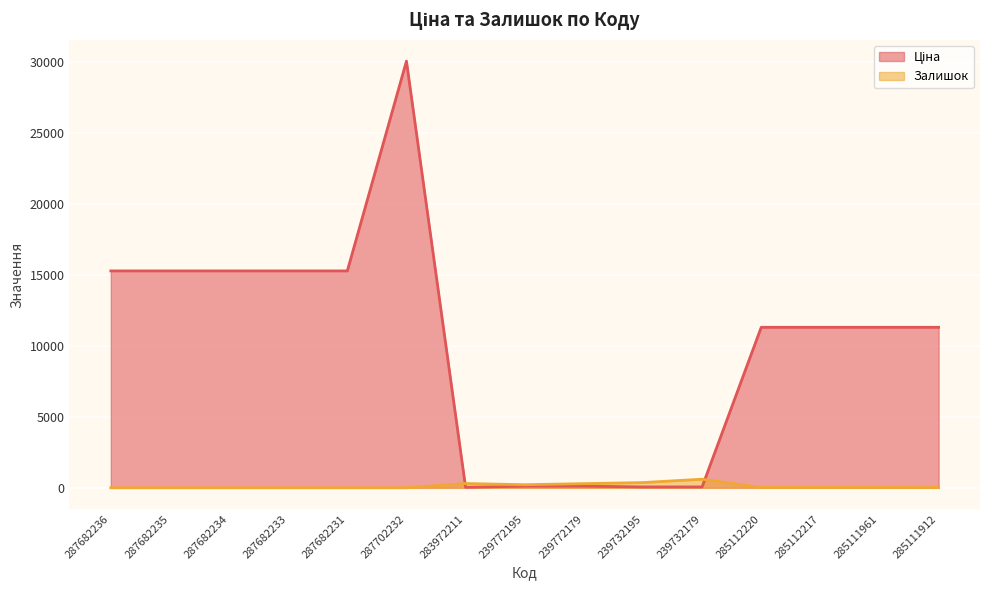

Which category has the lowest value in the Ціна series?

283972211